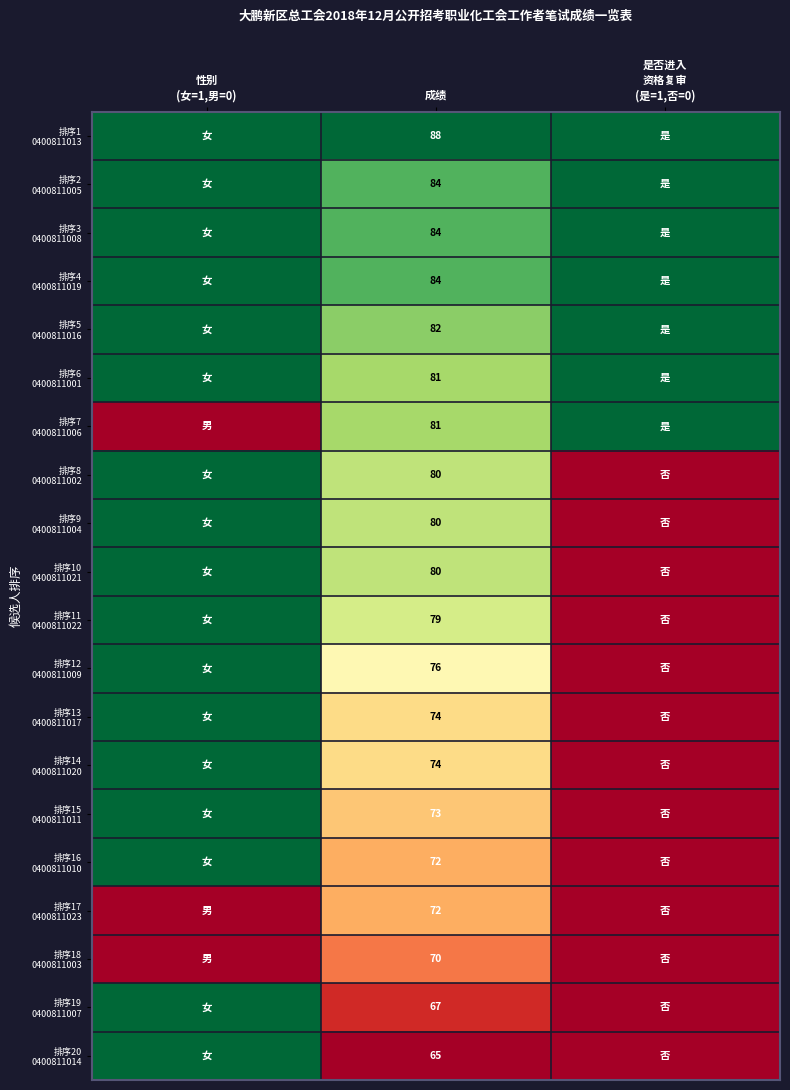

What is the total value across all series at 成绩?

1546